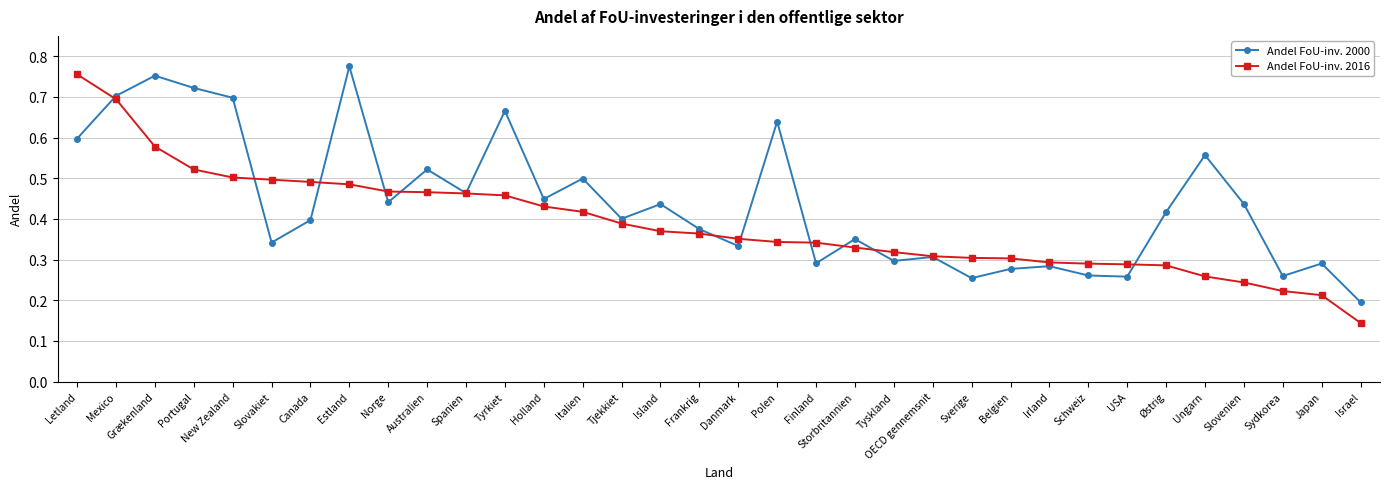

Is this an area chart (filled region under the line)?

No